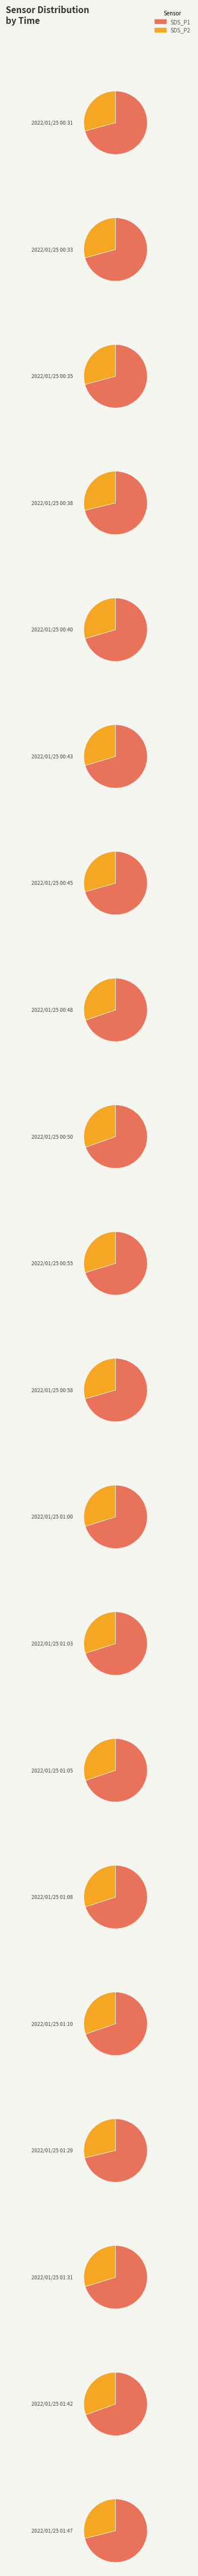

Which series has the widest spread of values?

SDS_P1